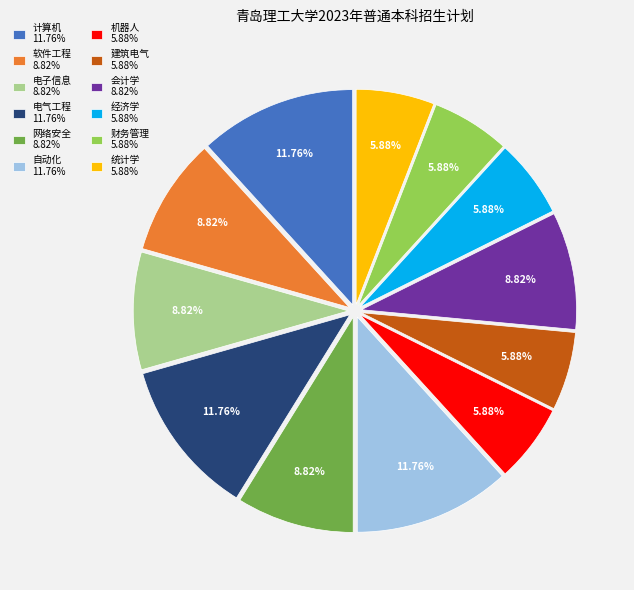

Does 会计学 8.82% account for over 50% of the chart?

No